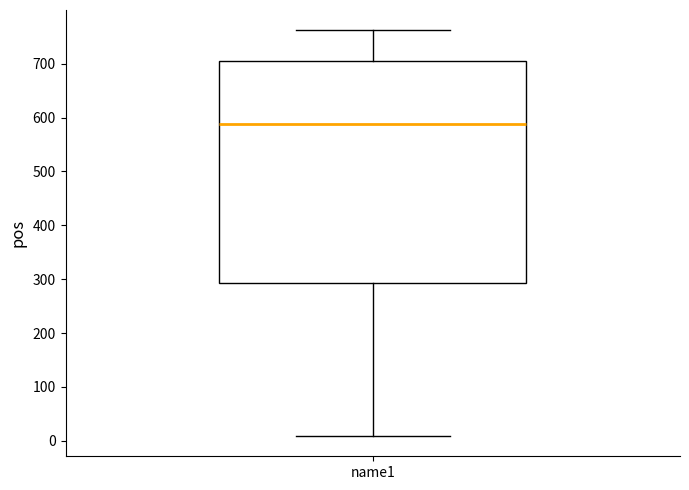

Where does the lower whisker of the box for name1 end on the y-axis? The values are not printed on the chart, so give them approximately, as read against the axis.

10